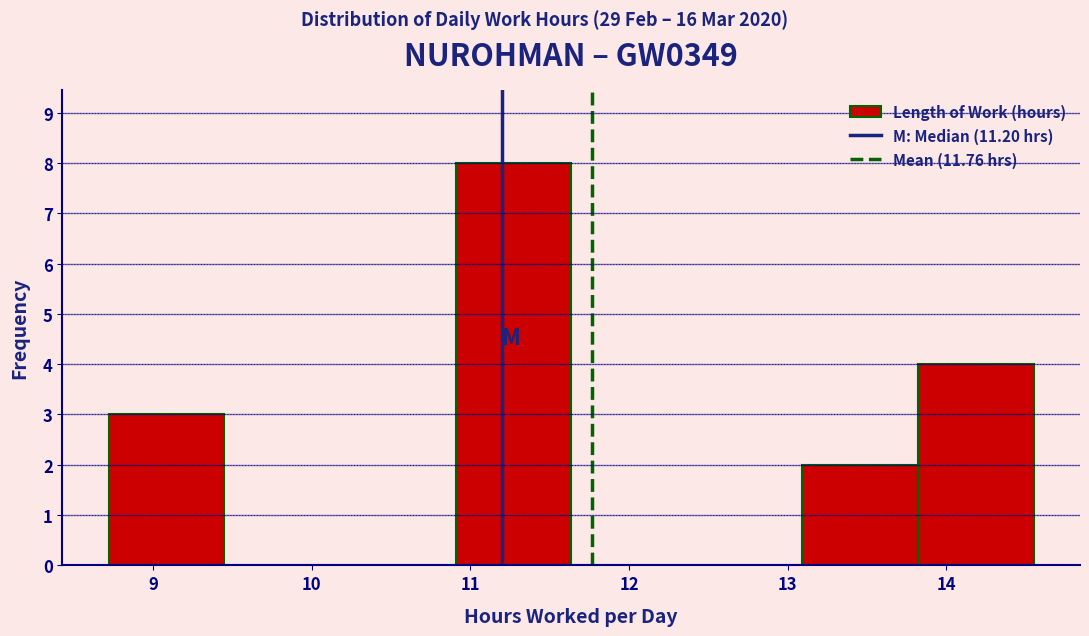

Reading left to right, list every bar in this chart as the range it spans on the x-axis followed by its height. Neither the bar edges nor the heights are printed on the chart, so give them approximately, as read against the axes.

8.7 to 9.4: 3
9.4 to 10.2: 0
10.2 to 10.9: 0
10.9 to 11.6: 8
11.6 to 12.4: 0
12.4 to 13.1: 0
13.1 to 13.8: 2
13.8 to 14.6: 4